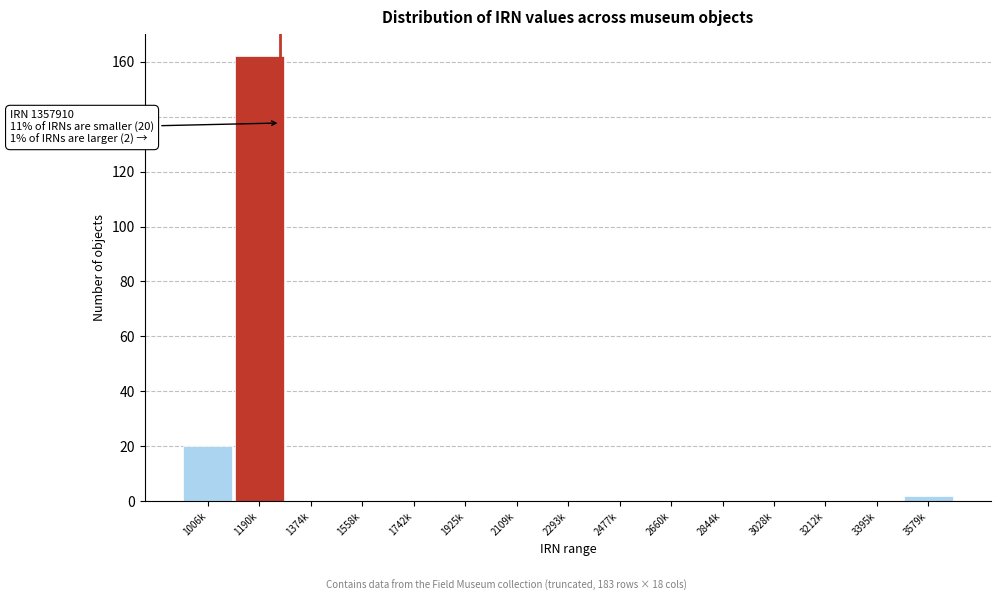

Reading right to left, transcribe all the data shown in this chart.

3579k=2	3395k=0	3212k=0	3028k=0	2844k=0	2660k=0	2477k=0	2293k=0	2109k=0	1925k=0	1742k=0	1558k=0	1374k=0	1190k=162	1006k=20